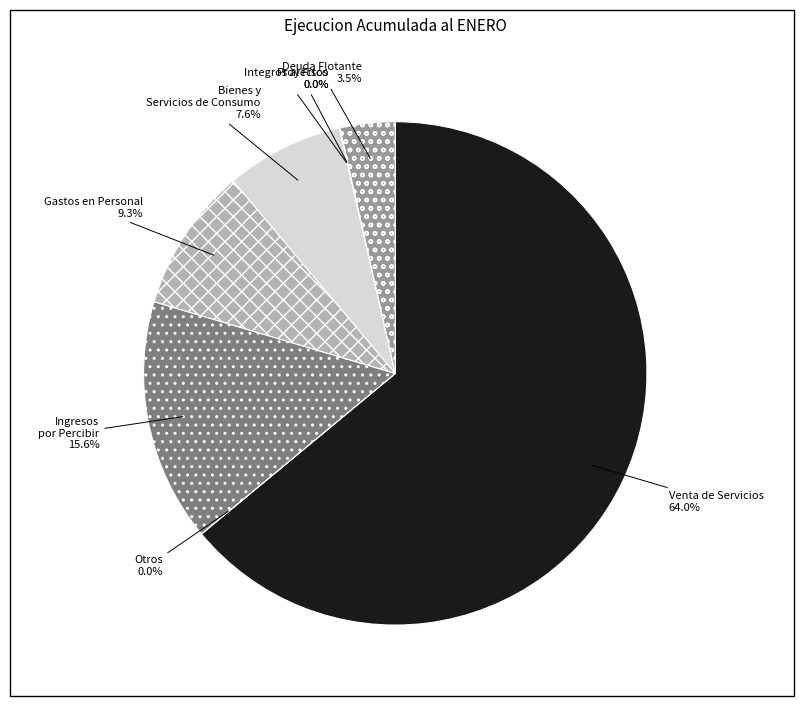

What percentage do Venta de Servicios and Ingresos por Percibir together represent?

79.6%